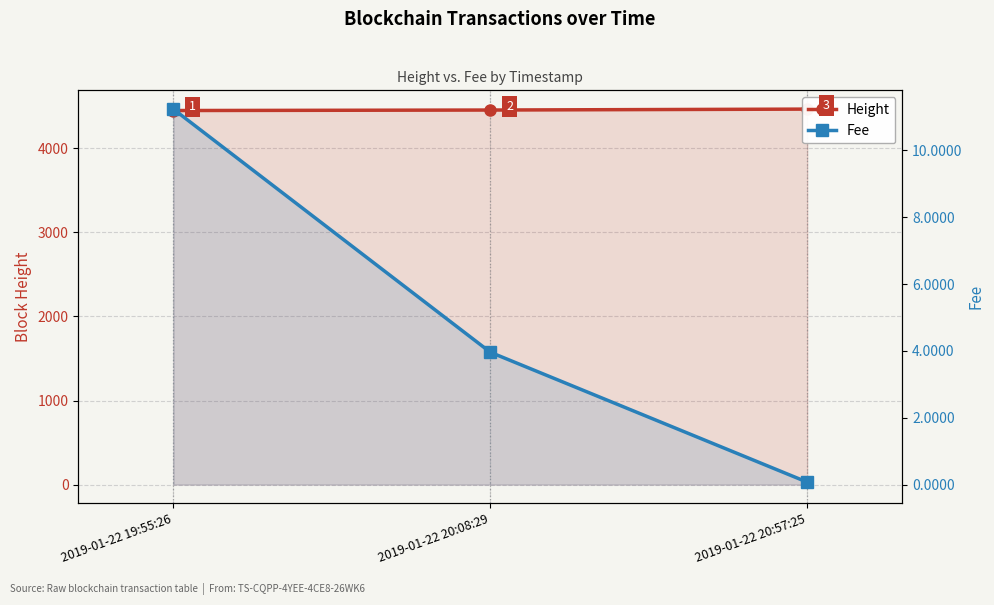

What are all the series names shown in the legend?

Height, Fee